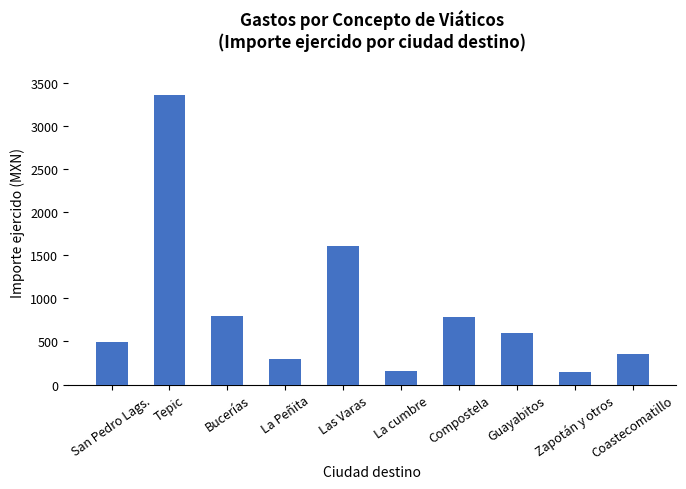

Are the bars grouped side by side (vs. stacked)?

No